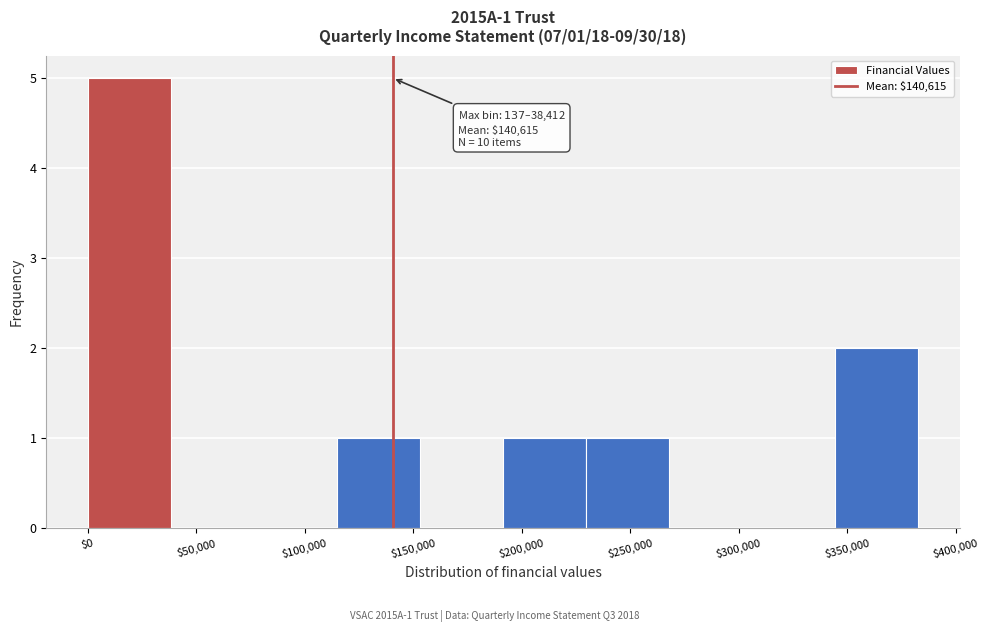

Over which range of the x-axis is the bar tallest?

0 to 40000